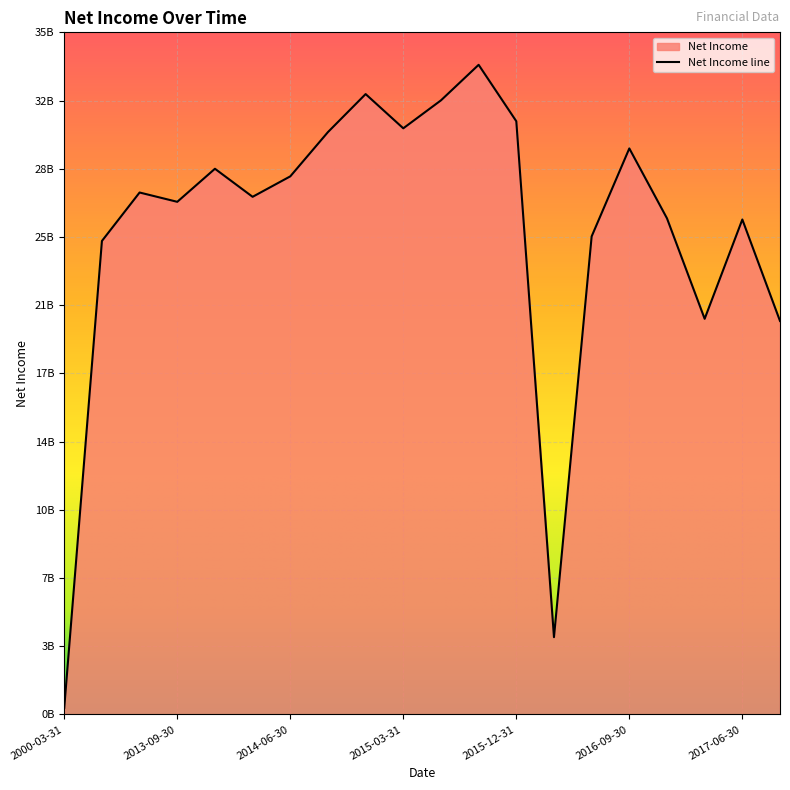

What is the difference between the values at 2014-12-31 and 2016-09-30?

2860000000